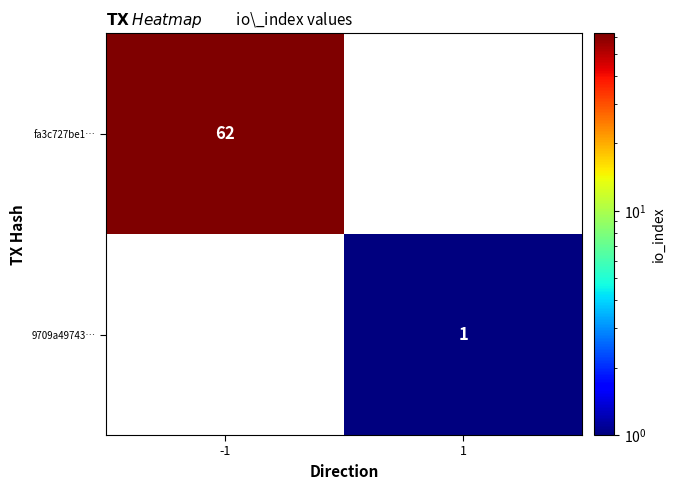

True or false: 9709a49743… has a value of 1 at 1.

True